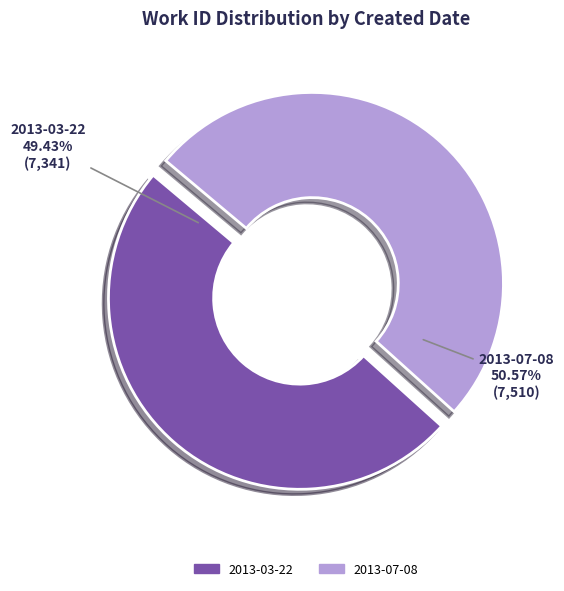

Is it true that 2013-07-08 is 51% of the pie?

True